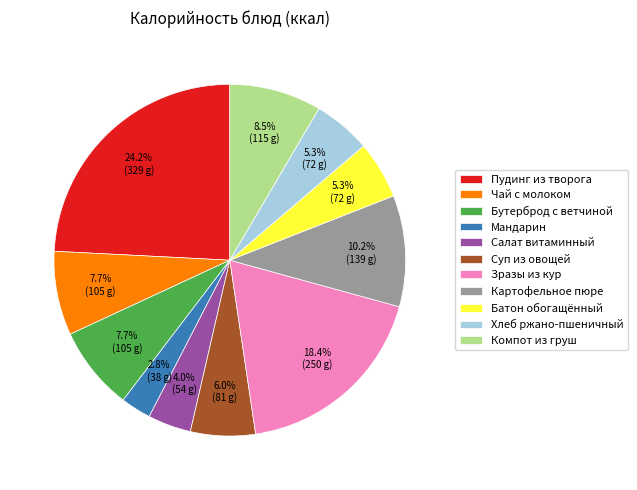

Does Салат витаминный represent more than half of the total?

No